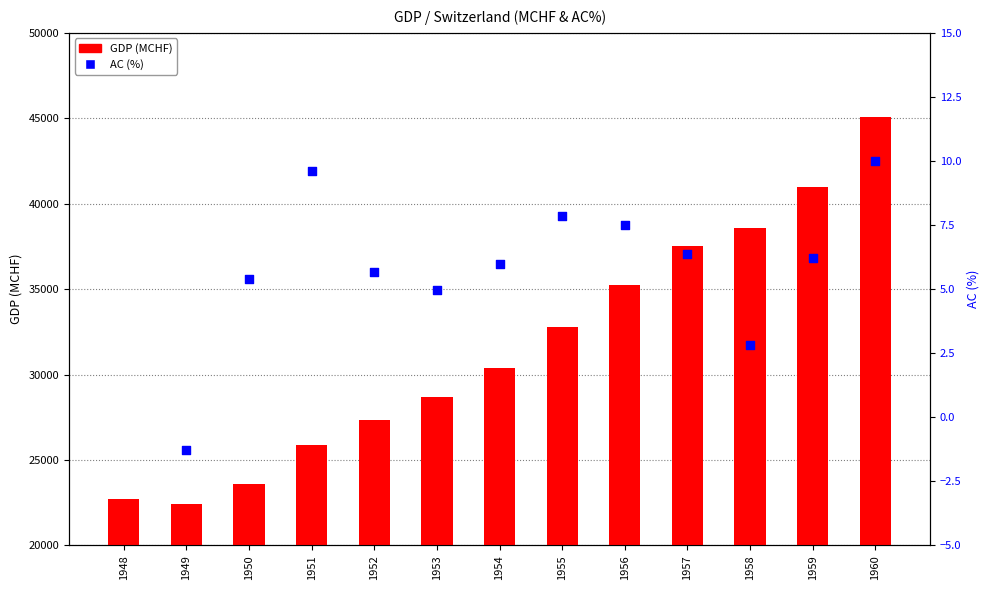

At which category is the sum across all series the highest?

1960